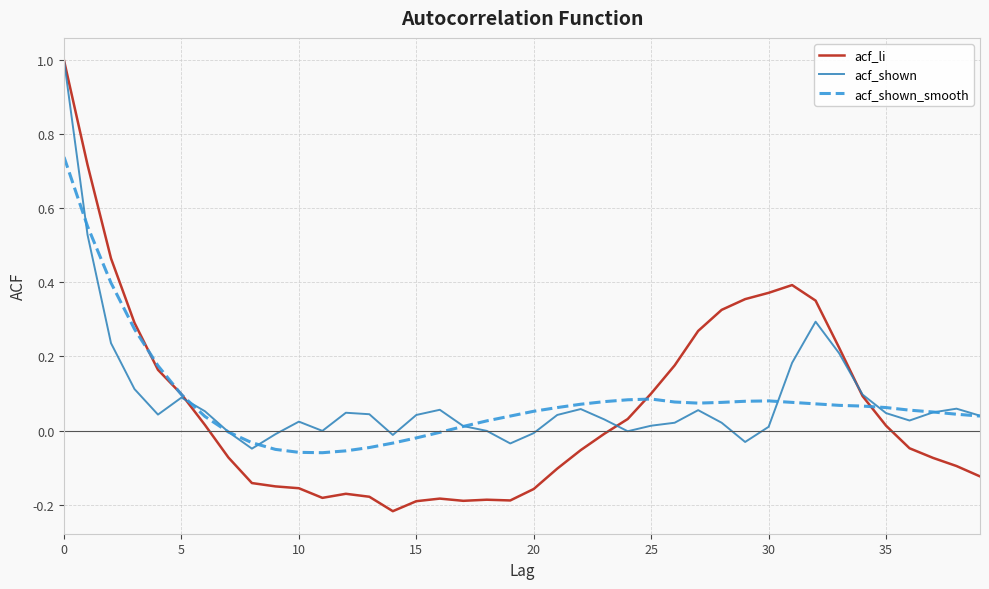

What is the maximum value shown in the chart?

1.0